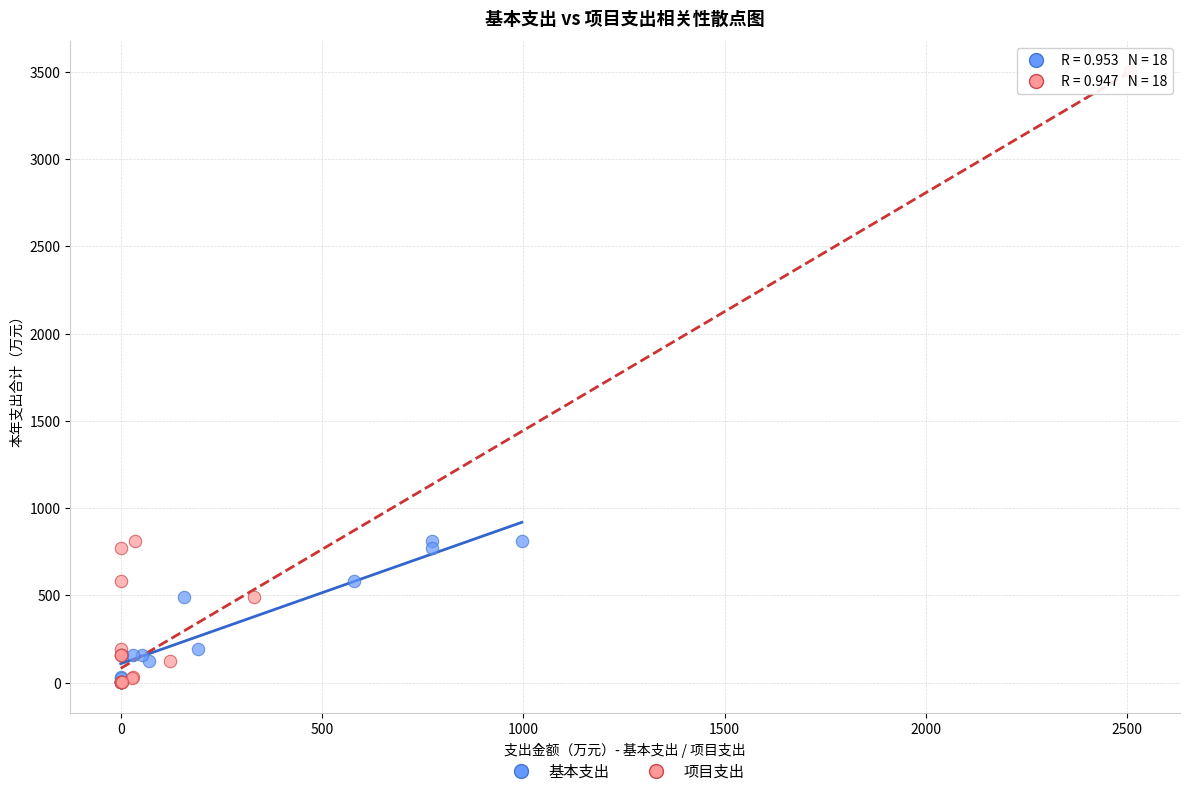

Which series has the largest Y range (max minus min)?

项目支出